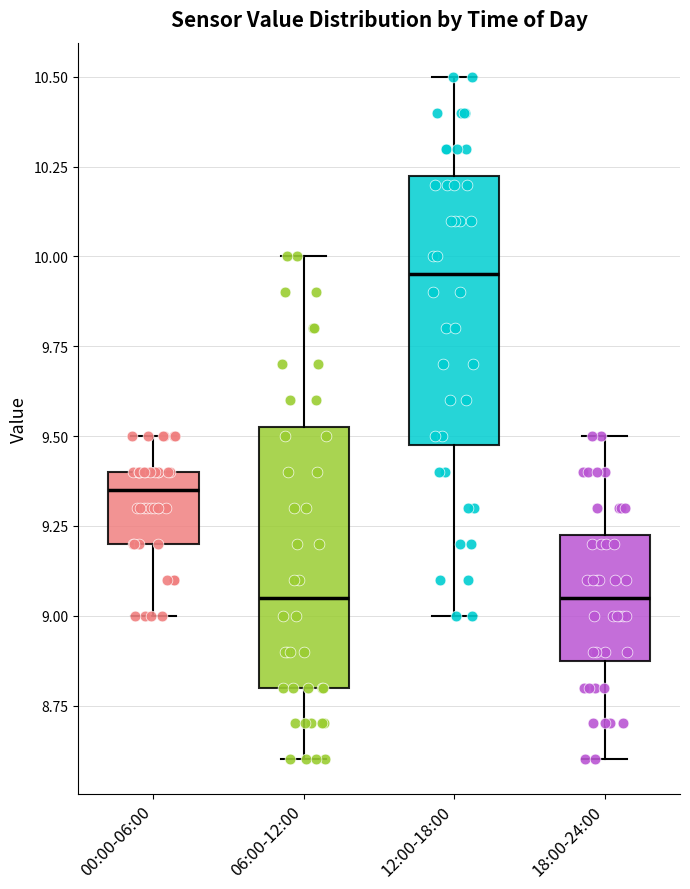

Where does the lower whisker of the box for 06:00-12:00 end on the y-axis? The values are not printed on the chart, so give them approximately, as read against the axis.

8.60